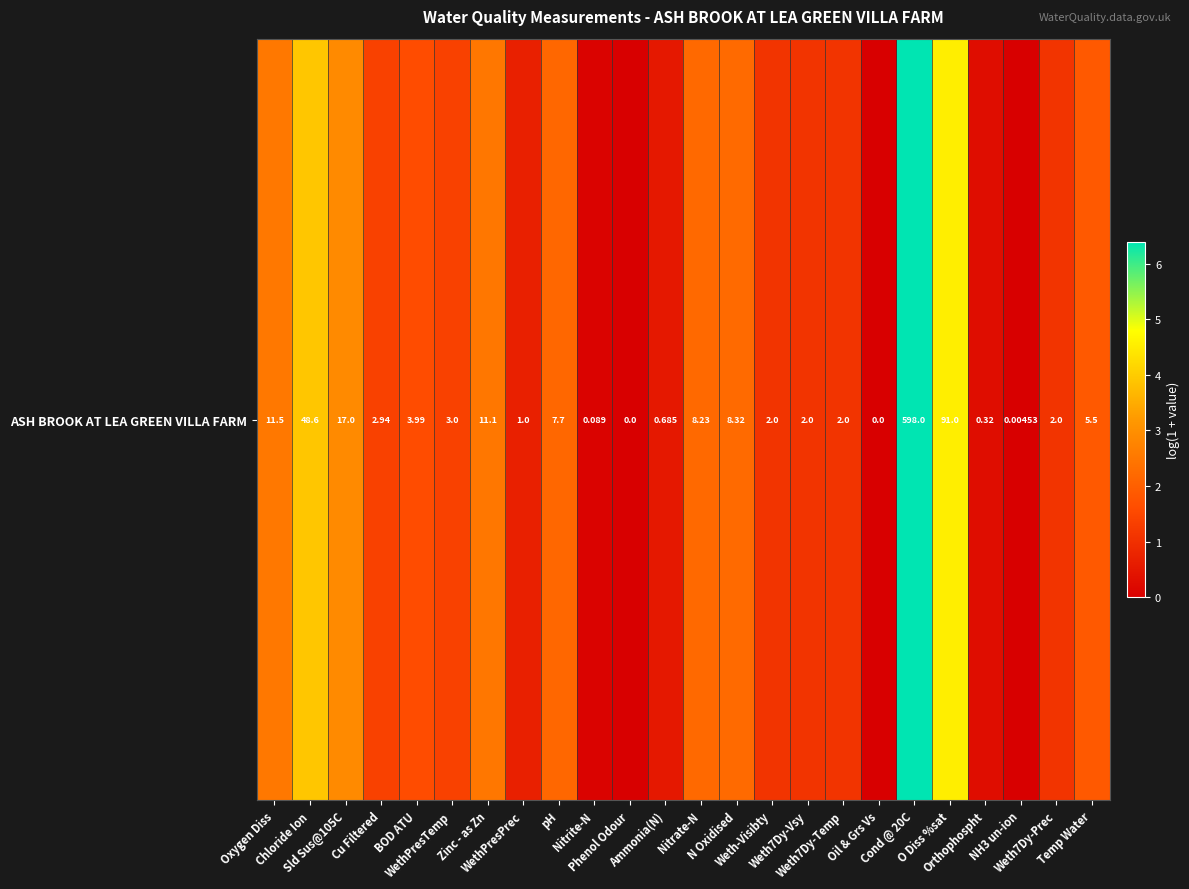

The value at Weth7Dy-Vsy is 1.8. True or false?

False